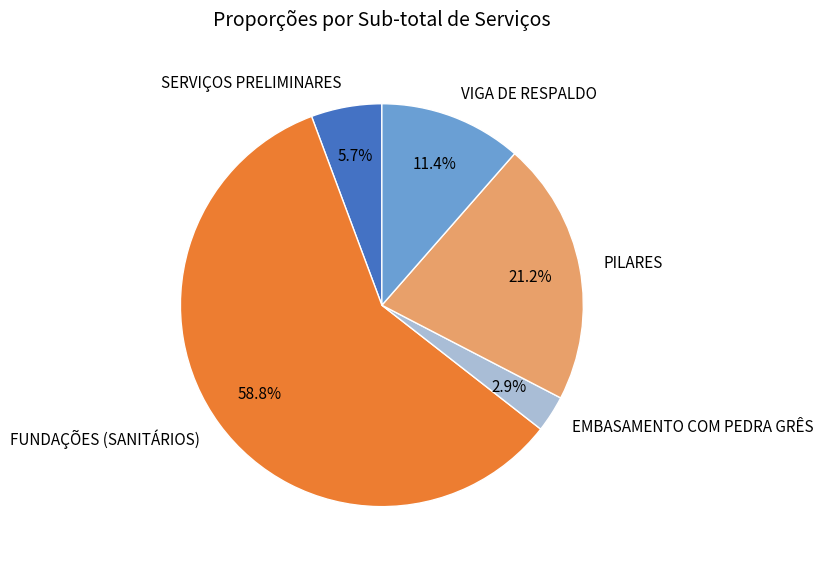

Is there any slice that represents more than half of the pie?

Yes